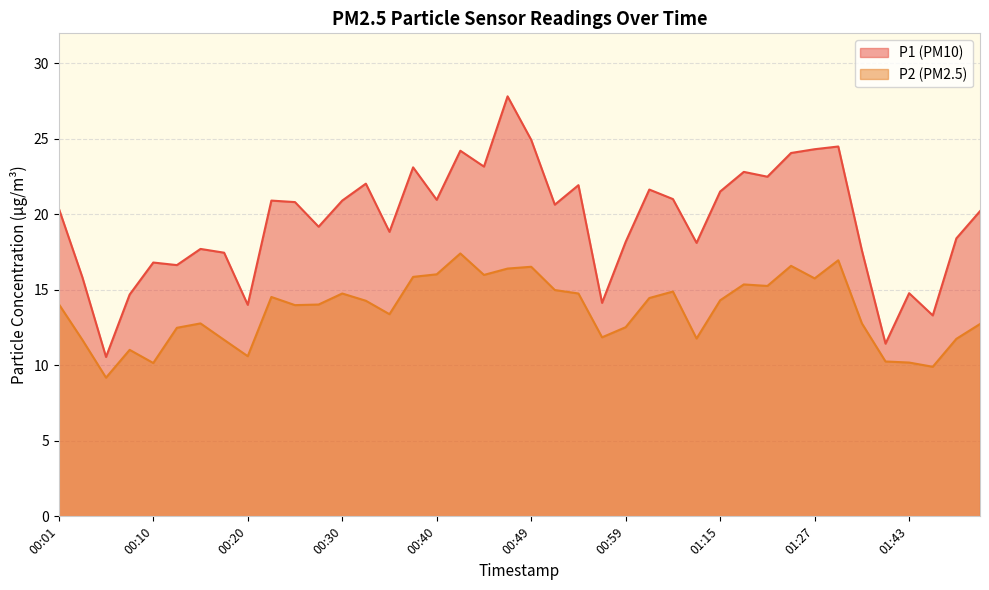

At which category does P2 reach its first local valley?

00:06